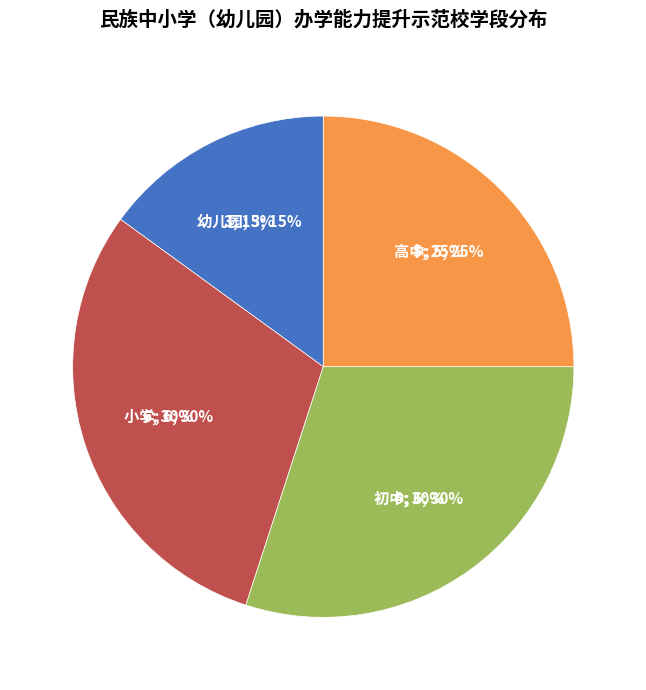

Is it true that 初中 is 30% of the pie?

True